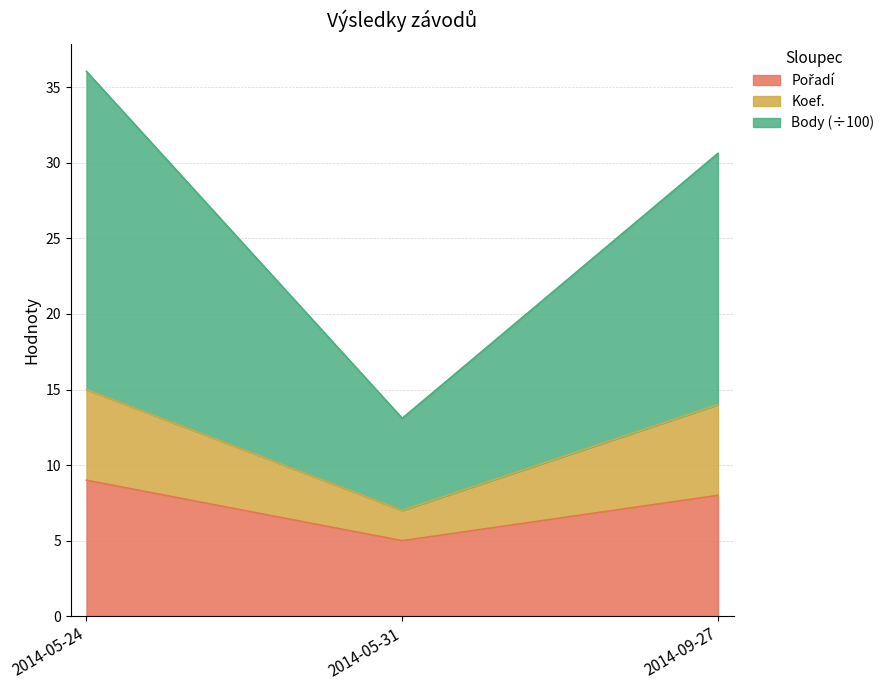

Rank the categories by Koef. value from highest to lowest.

2014-05-24, 2014-09-27, 2014-05-31